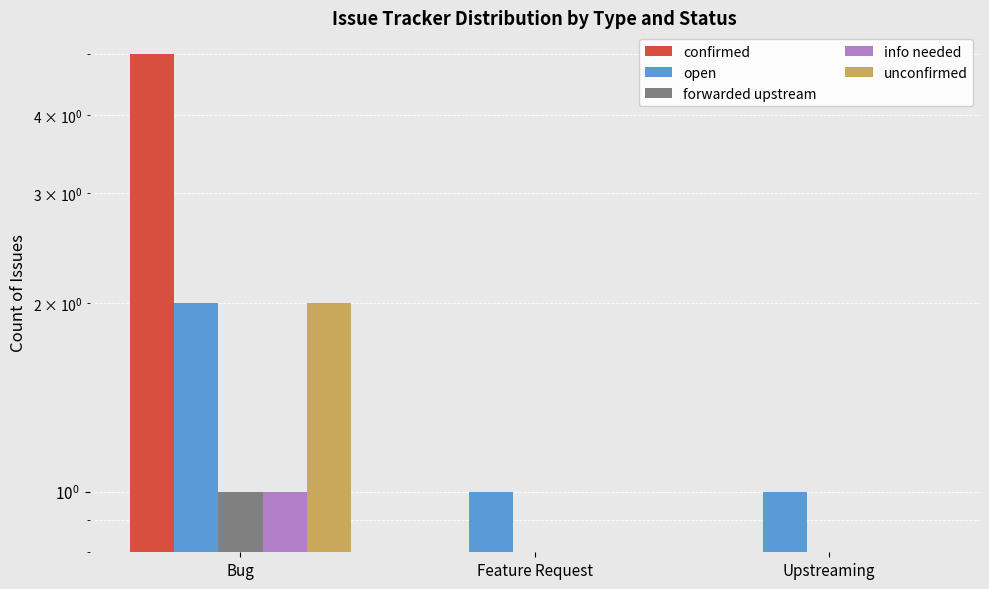

Reading left to right, list all the values displayed in this chart.

confirmed: Bug=5	Feature Request=0	Upstreaming=0
open: Bug=2	Feature Request=1	Upstreaming=1
forwarded upstream: Bug=1	Feature Request=0	Upstreaming=0
info needed: Bug=1	Feature Request=0	Upstreaming=0
unconfirmed: Bug=2	Feature Request=0	Upstreaming=0